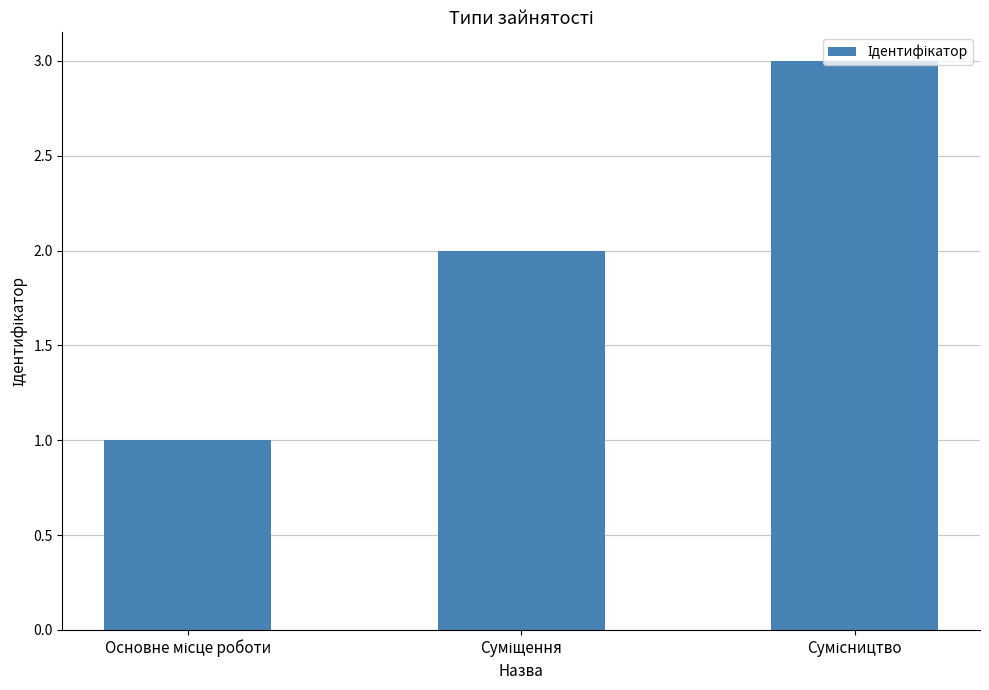

What is the greatest value displayed?

3